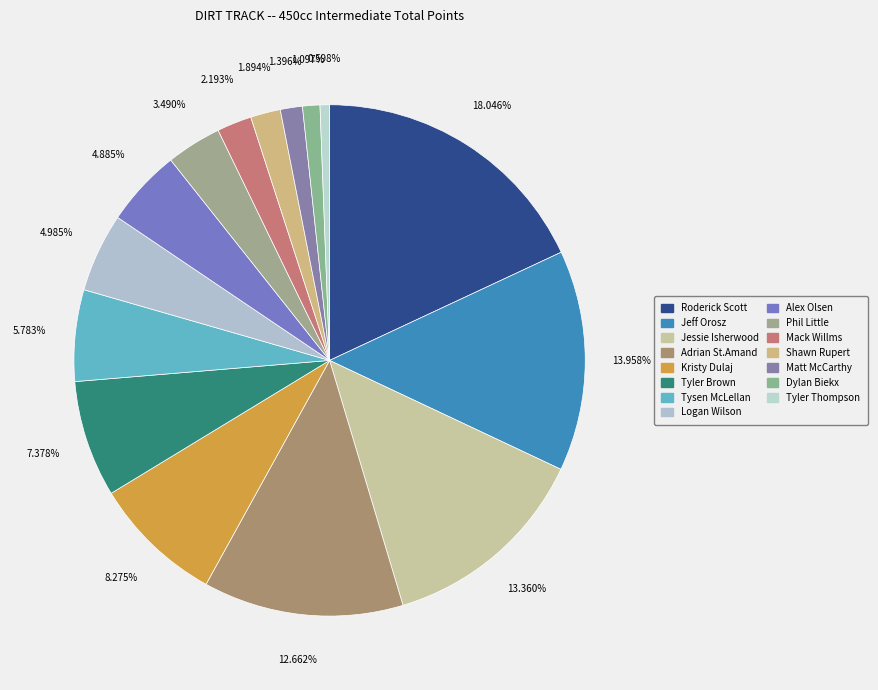

Does Phil Little account for over 50% of the chart?

No